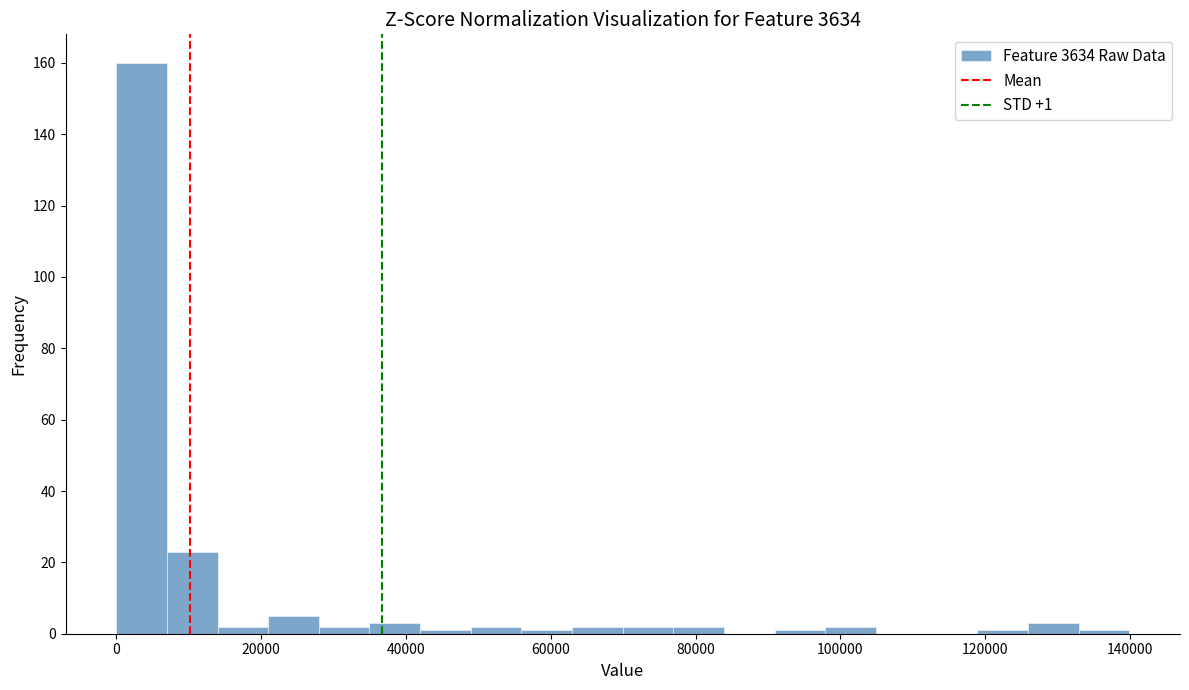

Read against the x-axis, roughly where is the centre of the tallest bar?

4000